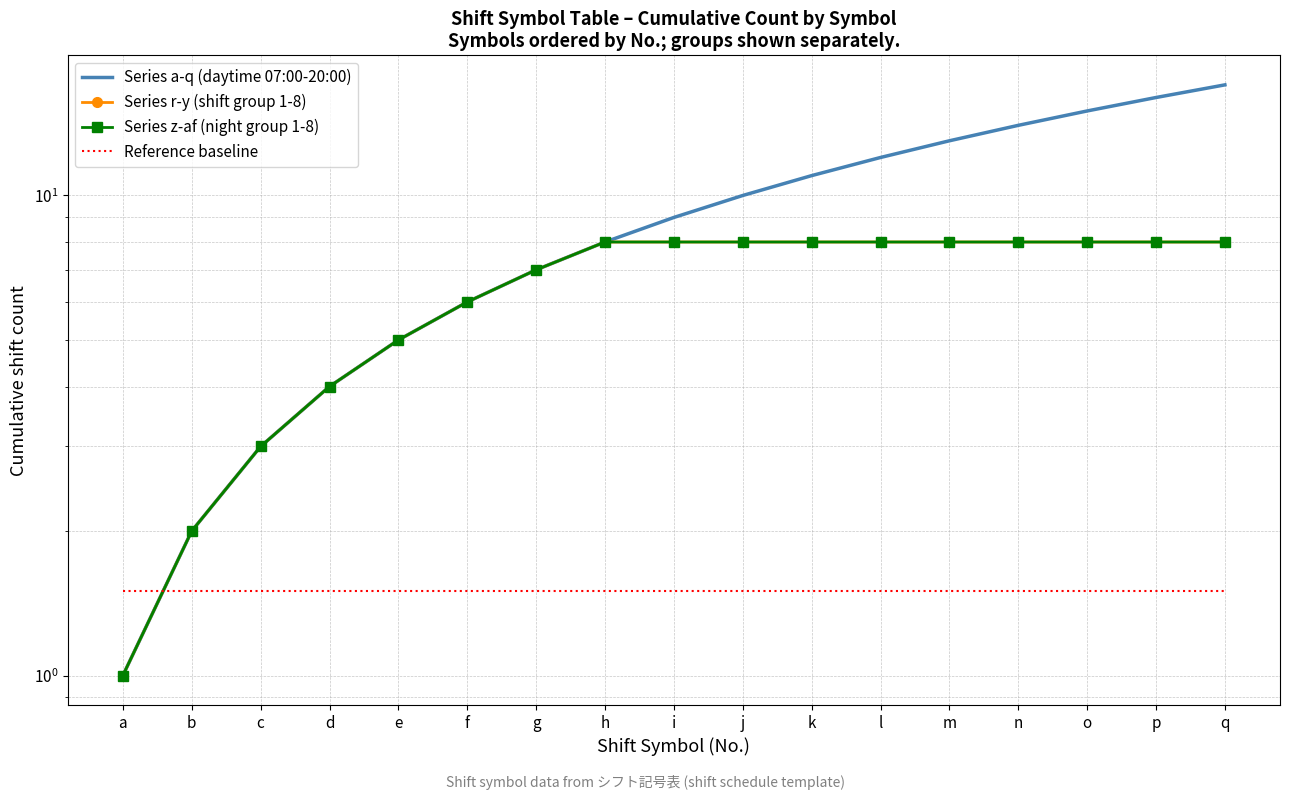

What is the approximate value of Series r-y (shift group 1-8) at b?

2.0